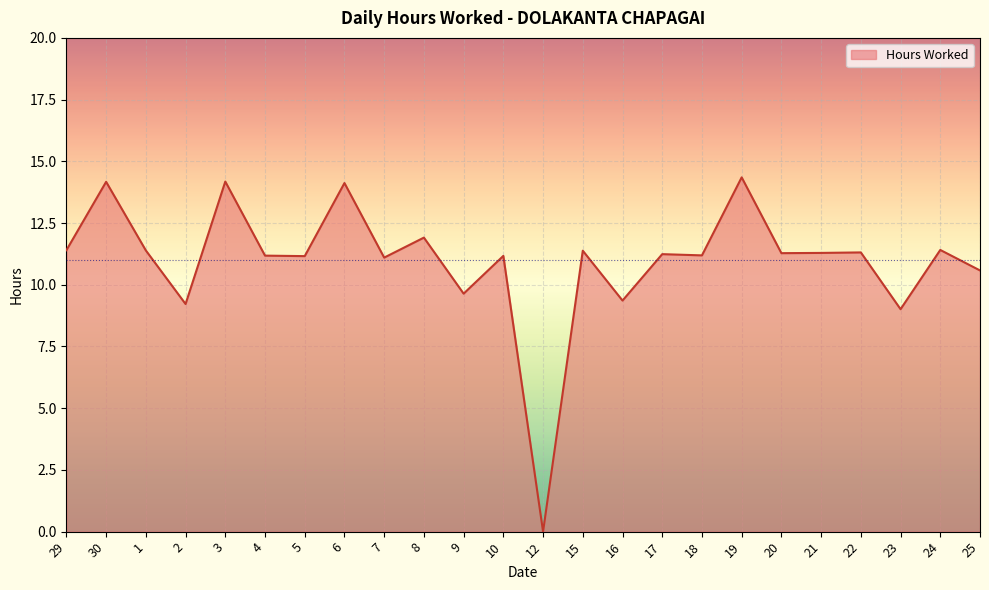

Which label corresponds to the smallest value in the chart?

12